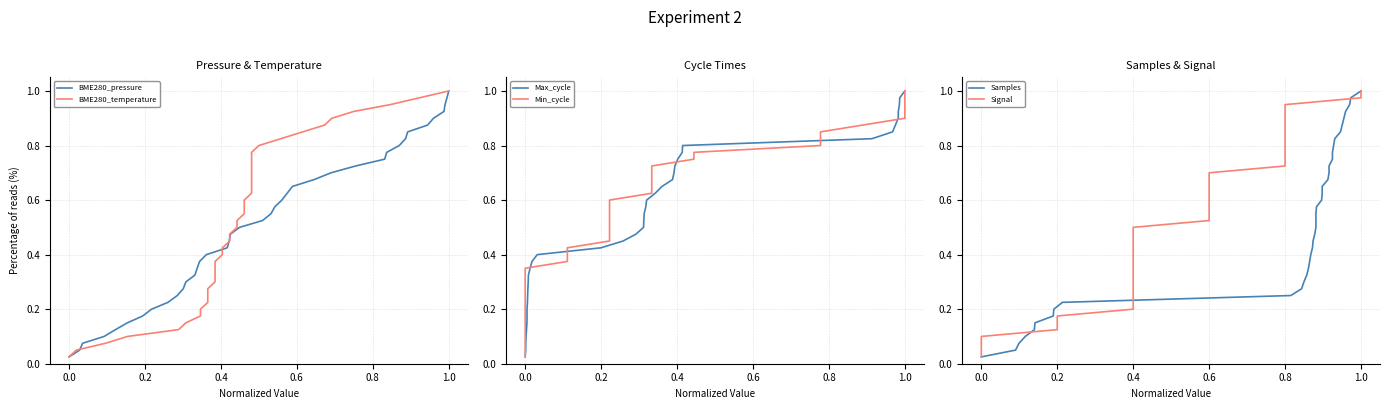

How many lines are shown in the chart?

6